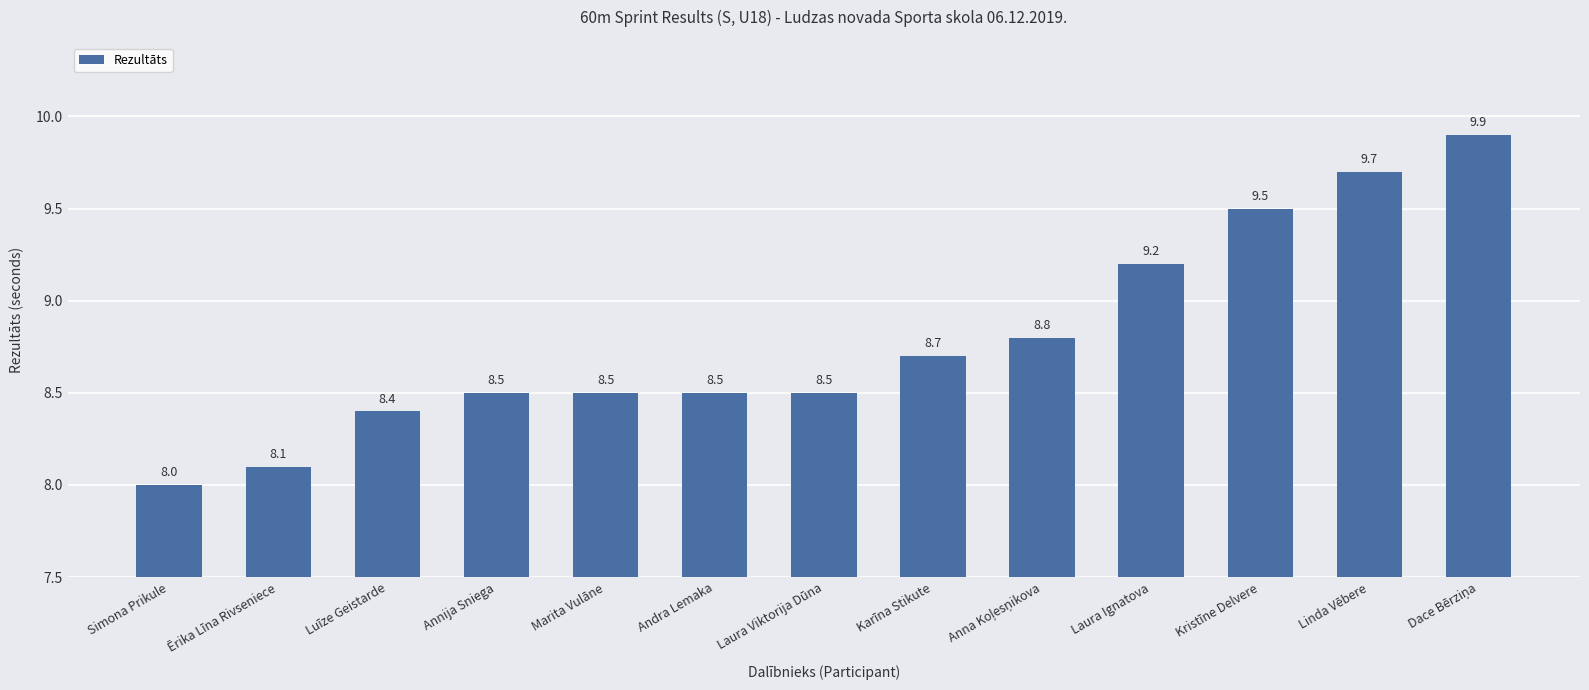

What is the label of the 5th bar from the left?

Marita Vulāne